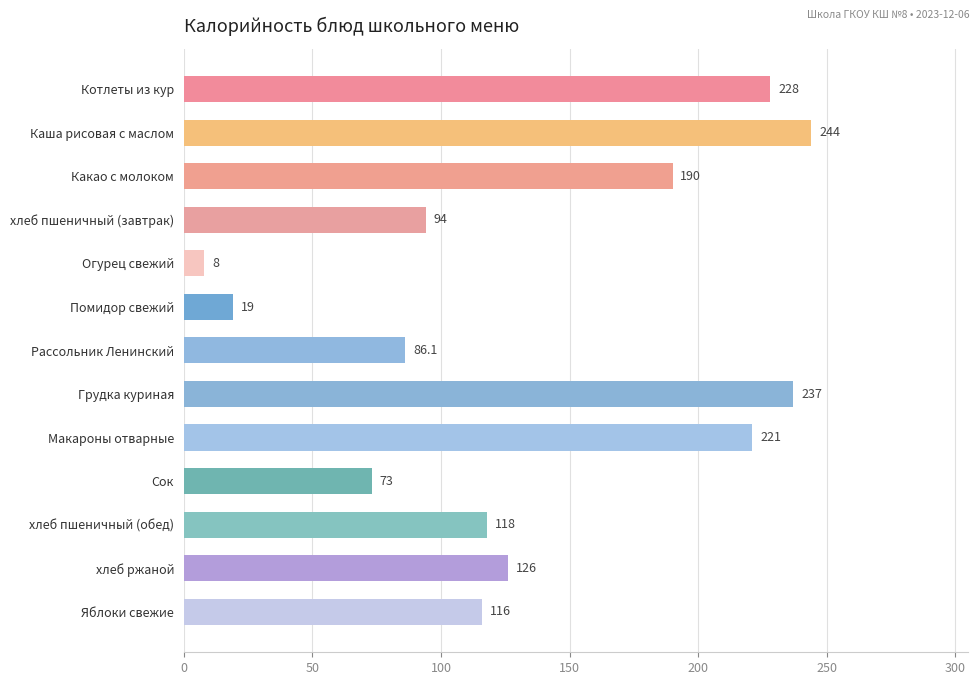

Which category has the highest value across all series?

Каша рисовая с маслом